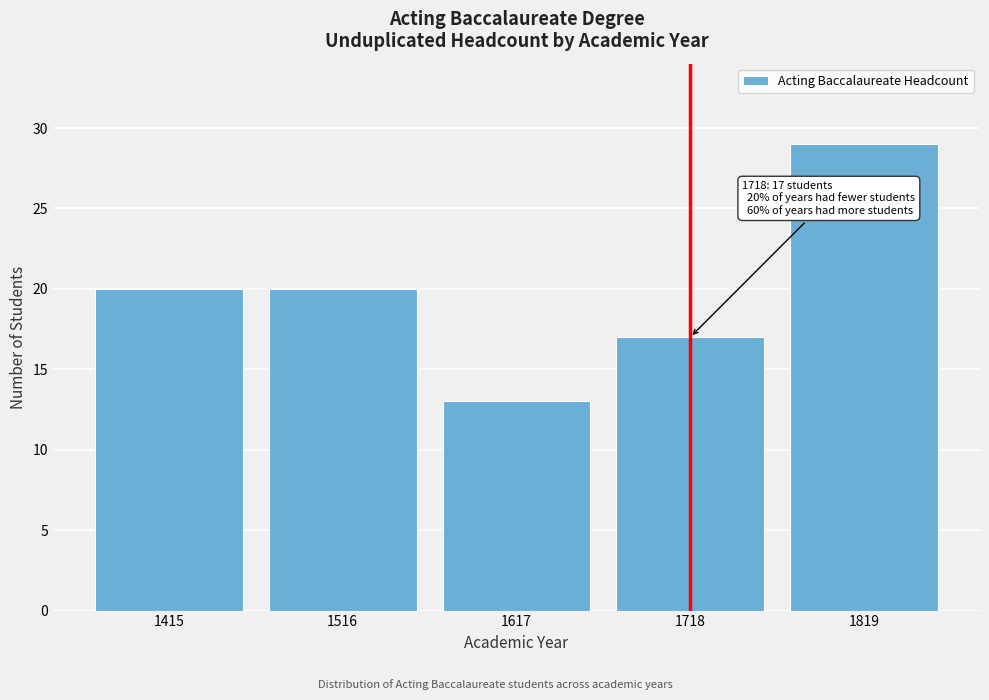

Reading left to right, list all the values displayed in this chart.

1415=20	1516=20	1617=13	1718=17	1819=29